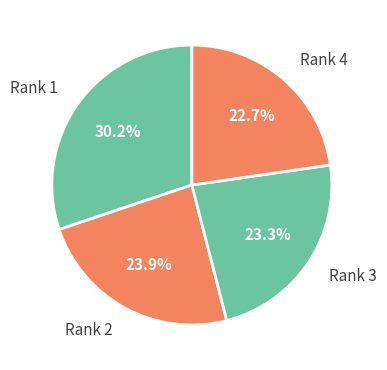

Is the sum of Rank 3 and Rank 2 greater than half?

No